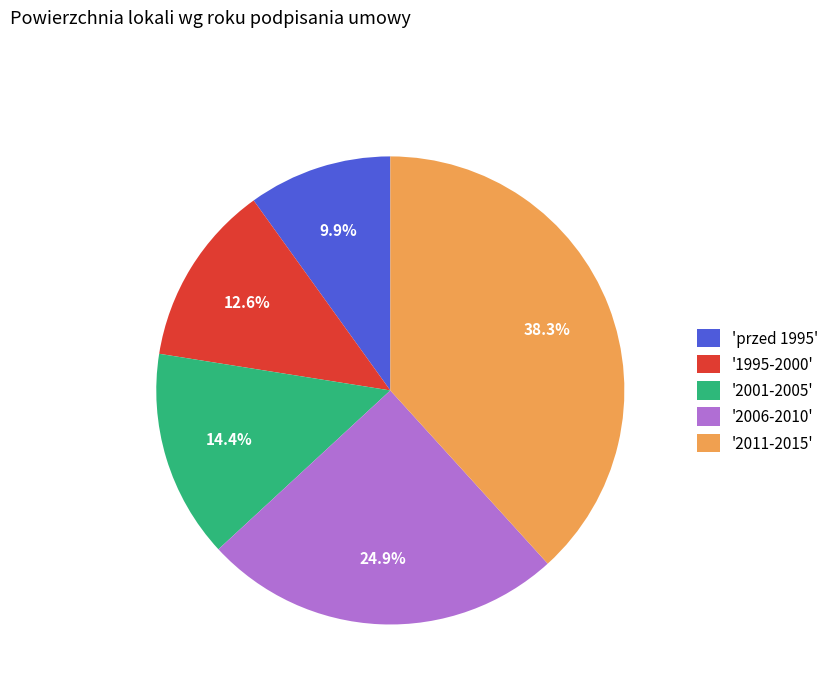

Approximately how many times larger is the value at 'przed 1995' compared to '2006-2010'?

0.4